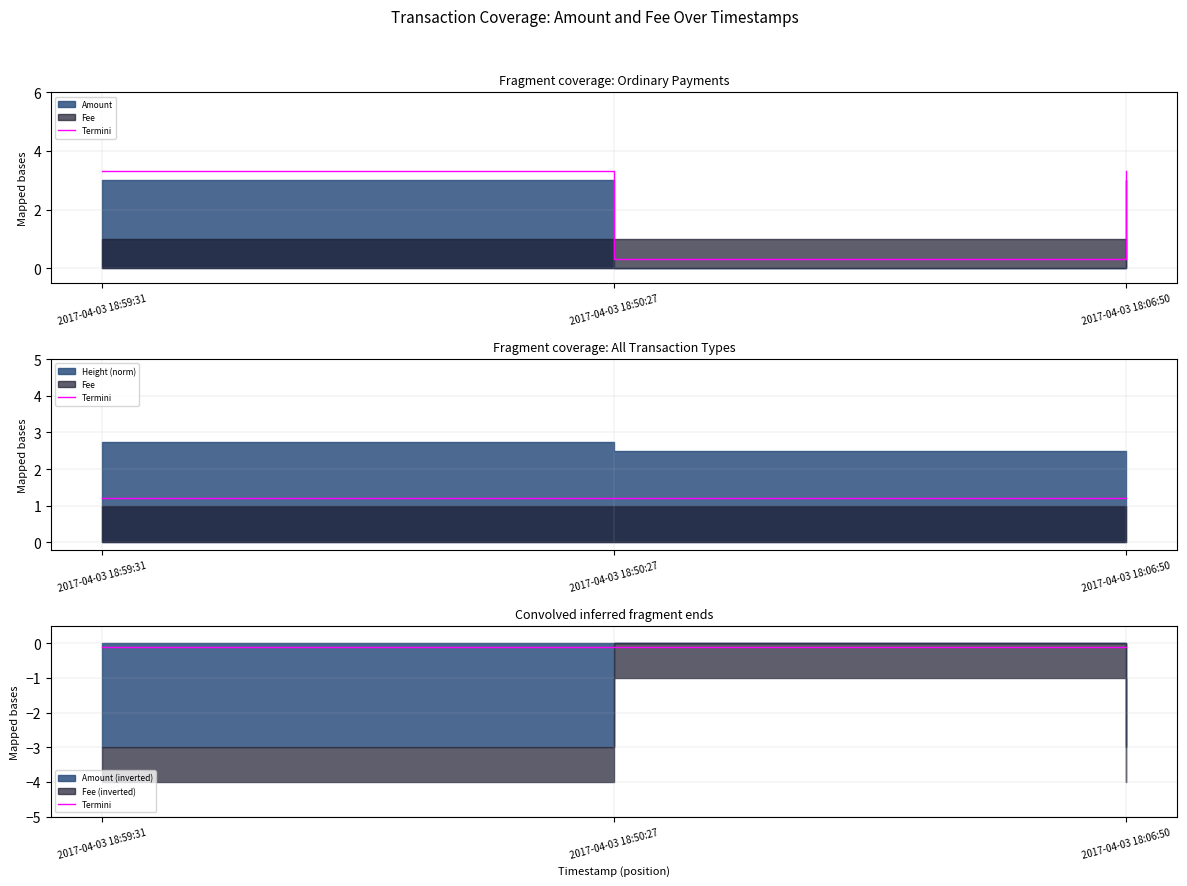

How many lines are shown in the chart?

1